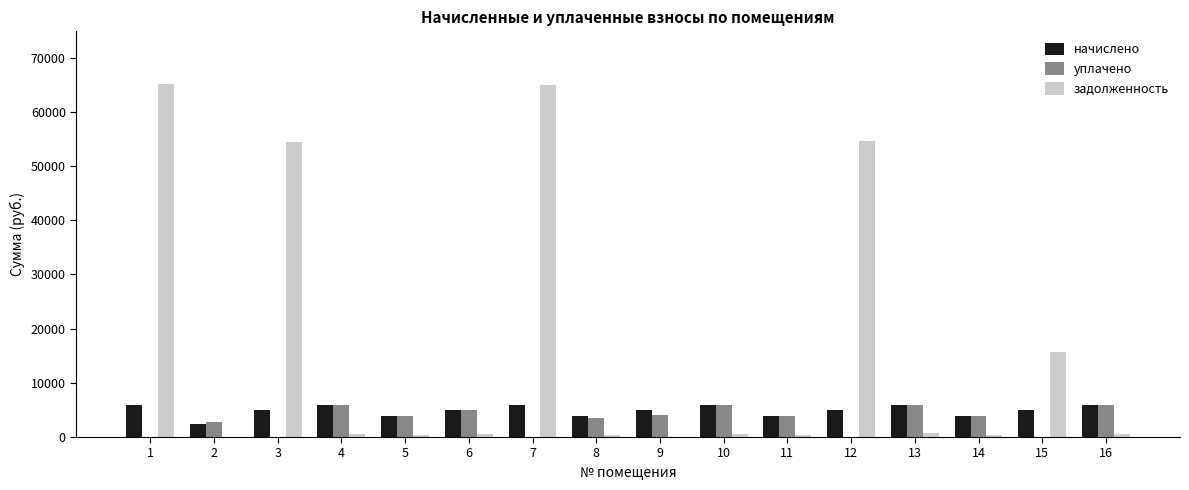

Are the bars grouped side by side (vs. stacked)?

Yes